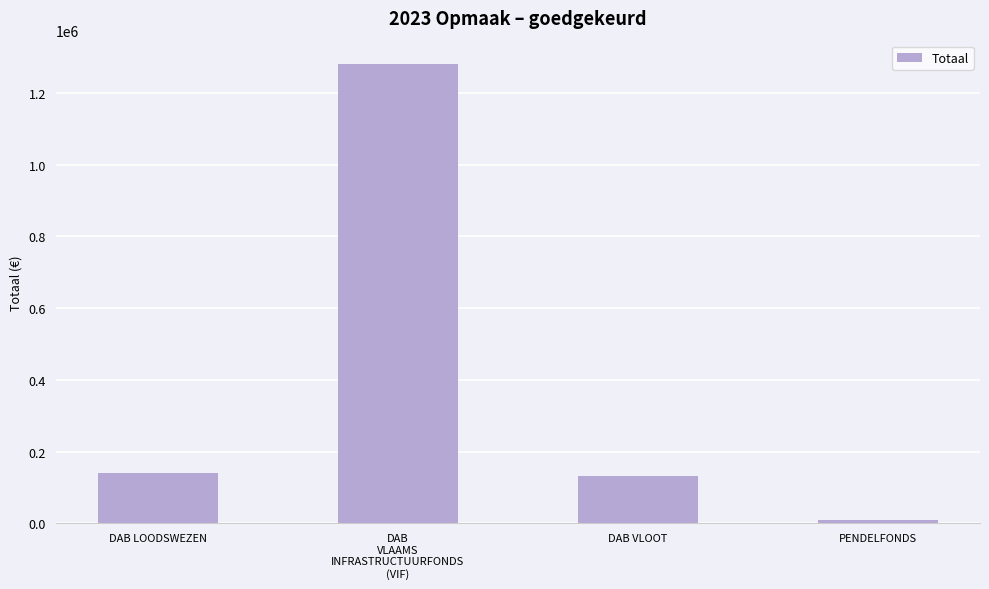

What is the smallest value displayed?

10573